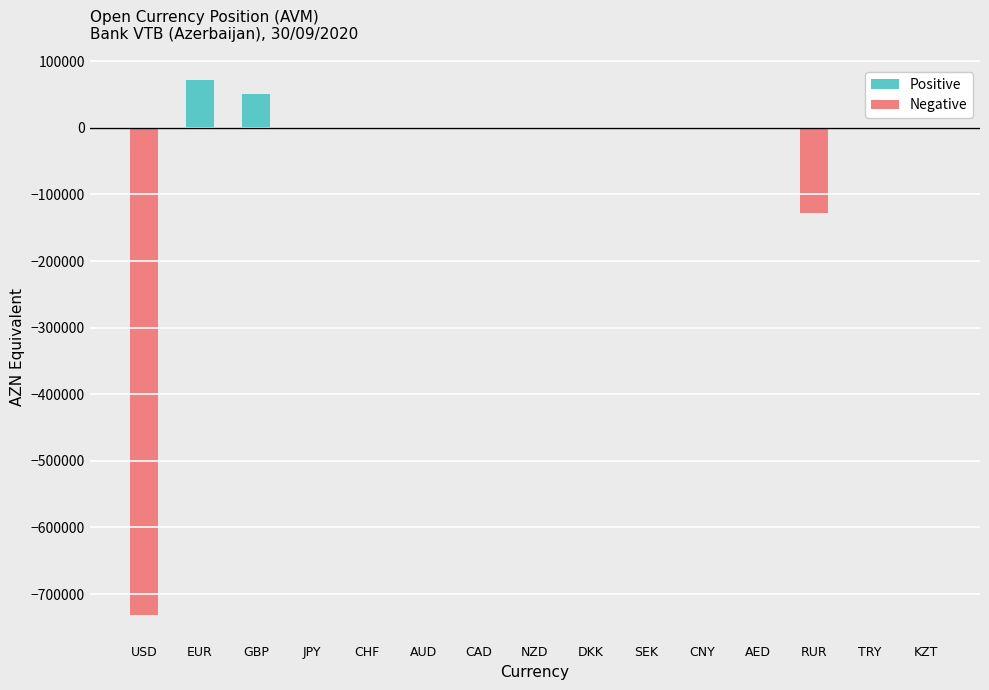

What is the label of the 13th bar from the left?

RUR